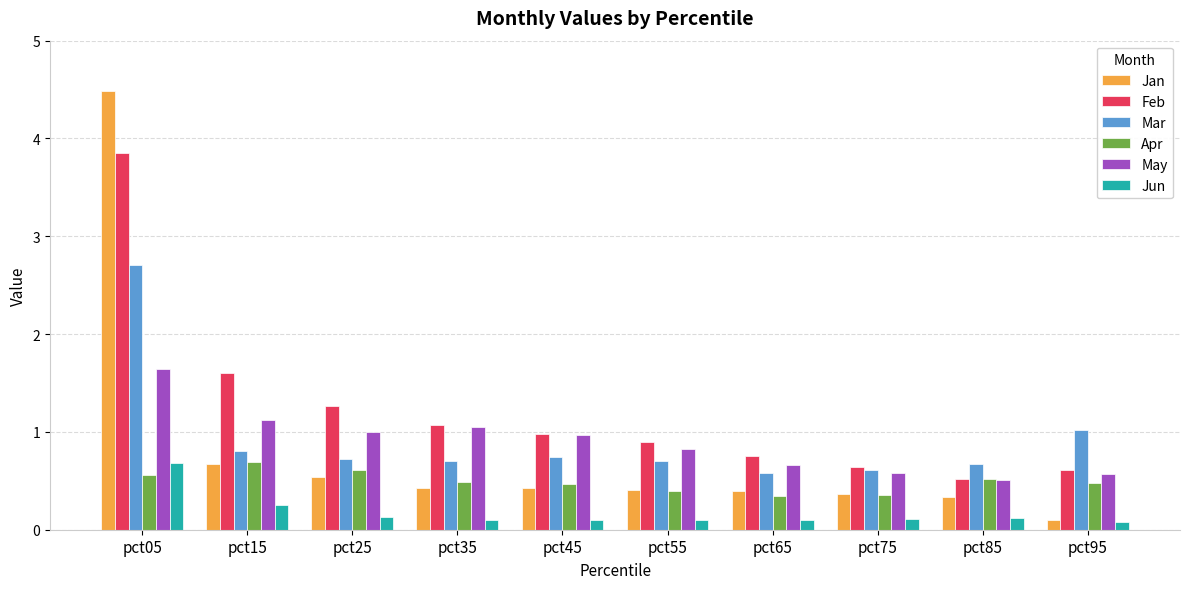

At how many categories does at least one series exceed 0?

10